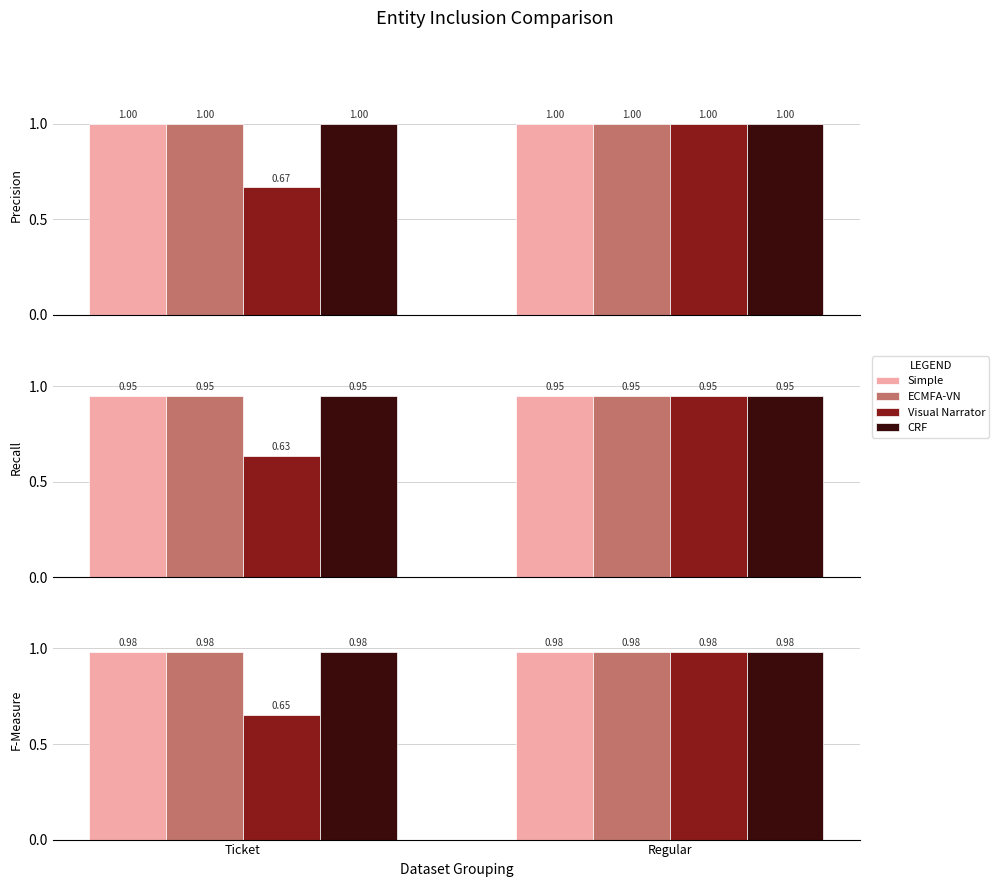

What is the maximum value shown in the chart?

1.0